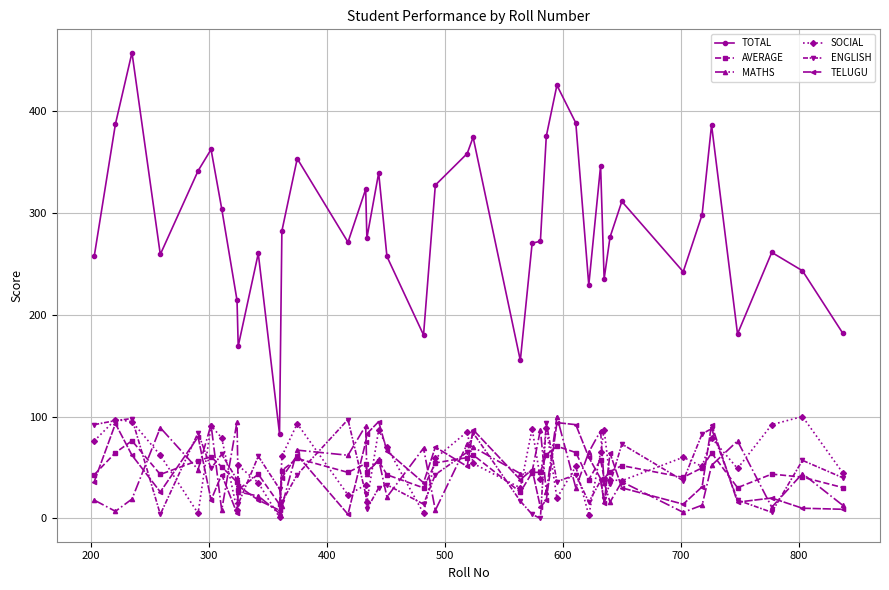

True or false: MATHS has more than 2 interior local peaks.

True